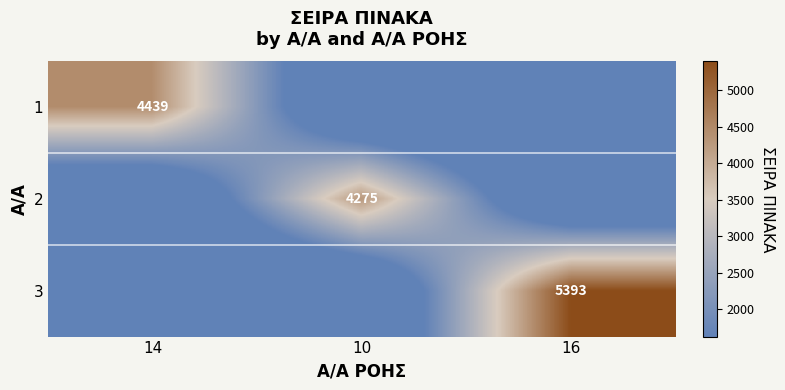

The value of 3 at 16 is 8406. True or false?

False